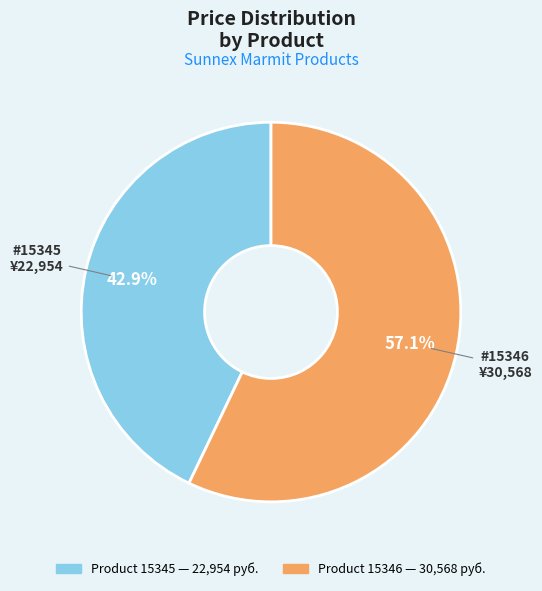

Is there a majority slice in this chart?

Yes